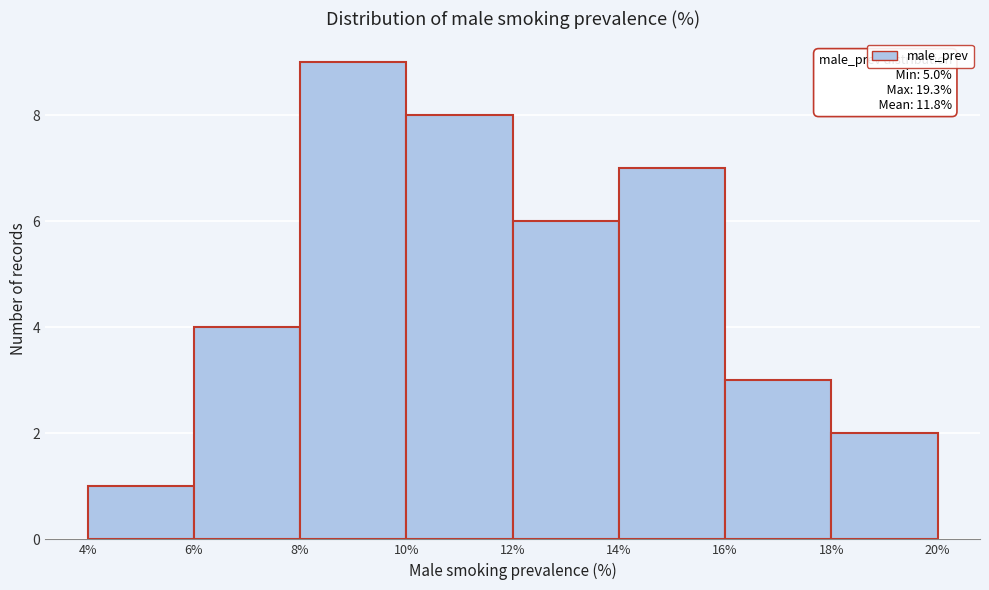

Which range on the x-axis has the tallest bar?

8% to 10%